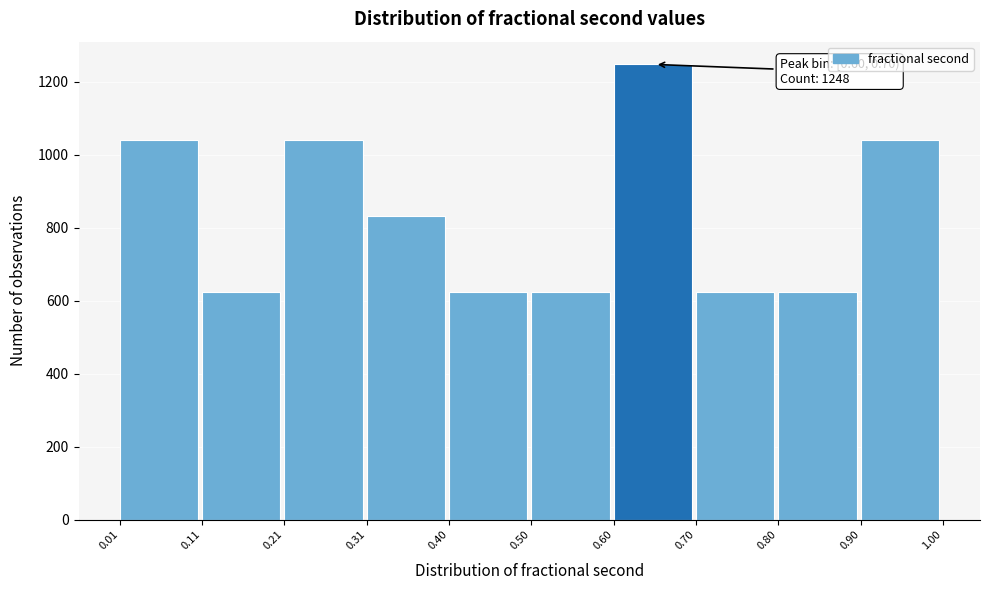

Over which range of the x-axis is the bar tallest?

0.60 to 0.70